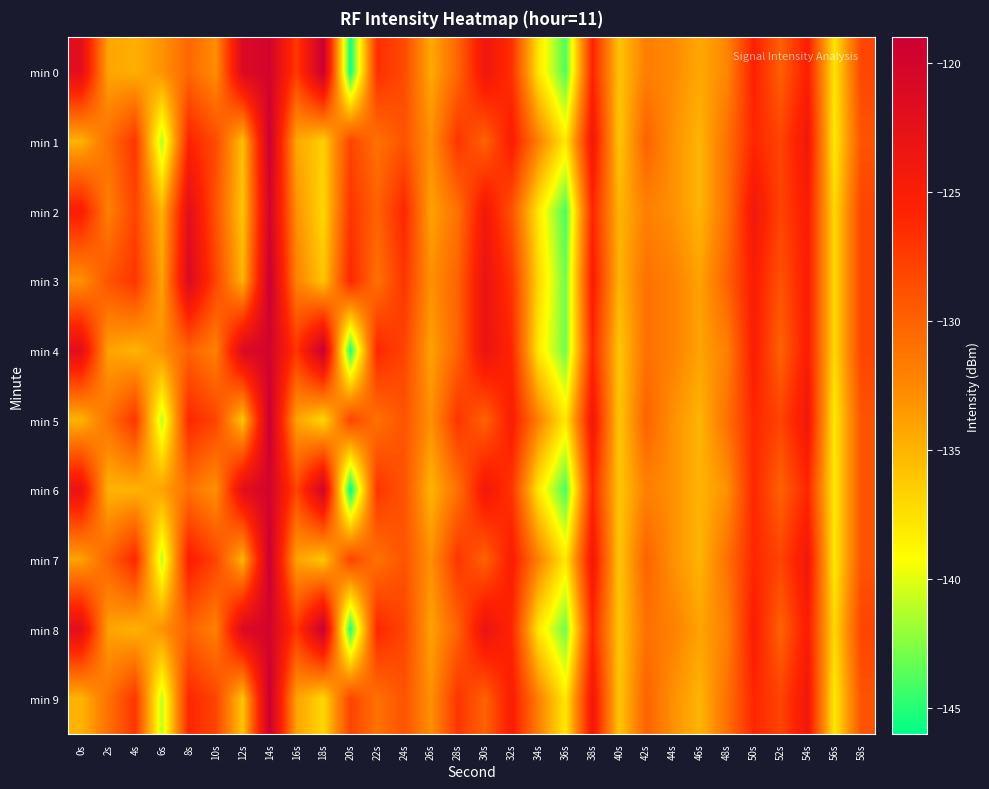

How many series are shown in this chart?

10